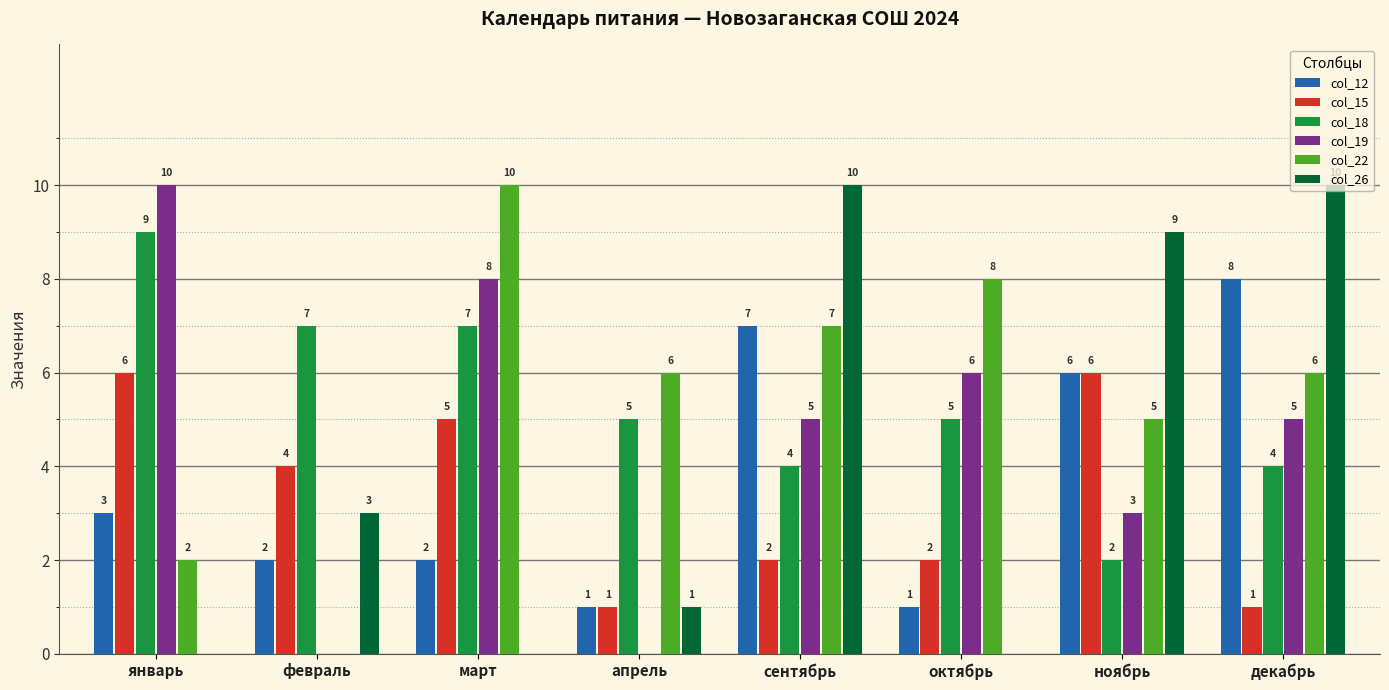

Is it true that col_18 equals 5 at октябрь?

True